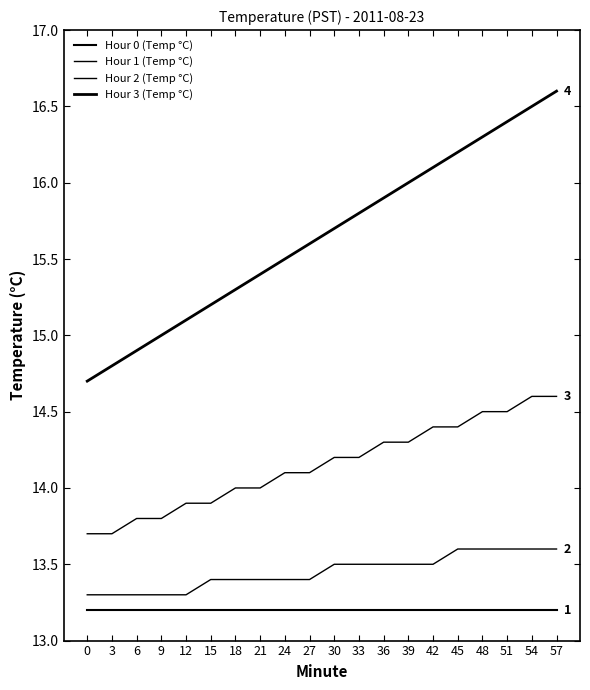

Does the chart display data point markers on the line(s)?

No